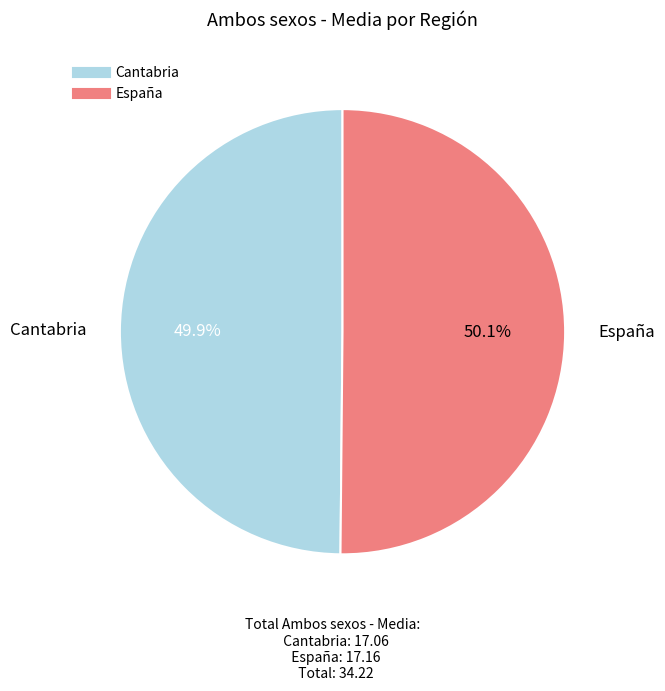

Does any single category account for the majority?

Yes